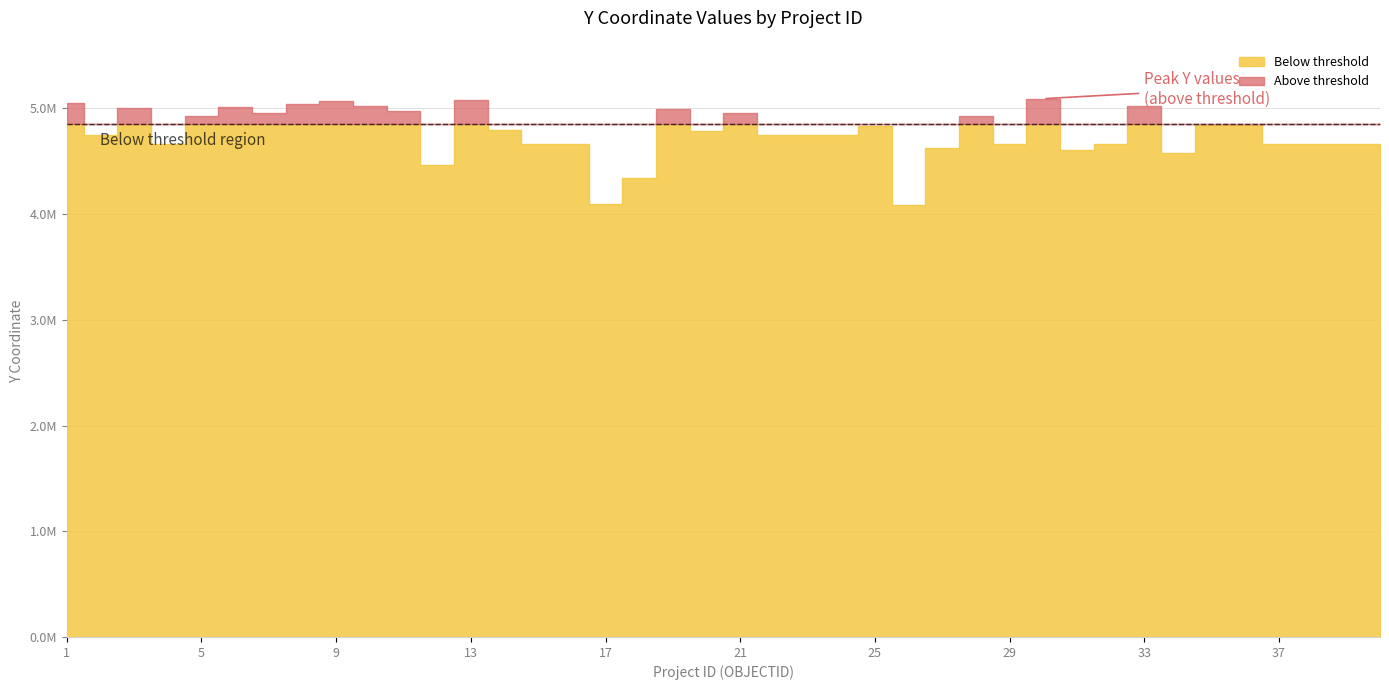

Reading left to right, list all the values displayed in this chart.

1=5047303.7	2=4743280.3	3=5001645.9	4=4660637.8	5=4924241.9	6=5016507.8	7=4955014.5	8=5039886.0	9=5068866.1	10=5021570.7	11=4975246.2	12=4460847.7	13=5078805.9	14=4796275.2	15=4660526.0	16=4661501.0	17=4094972.4	18=4340634.4	19=4994459.3	20=4789114.3	21=4952703.7	22=4751297.0	23=4750800.1	24=4750855.6	25=4828088.7	26=4084126.6	27=4627684.9	28=4924230.8	29=4660646.0	30=5091232.2	31=4601248.5	32=4660646.0	33=5021570.7	34=4580117.2	35=4839401.1	36=4844314.3	37=4660518.3	38=4660658.4	39=4660526.0	40=4660526.0